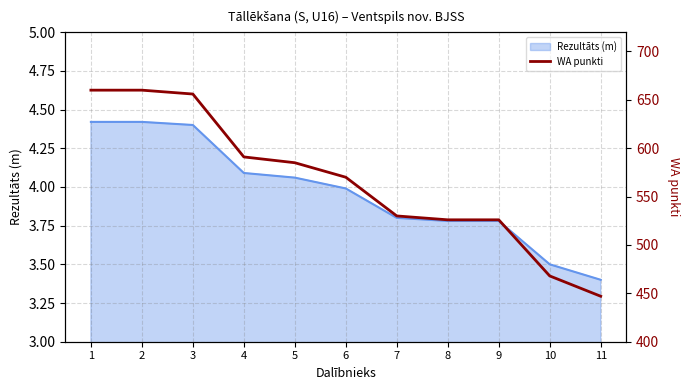

Rank the categories by value from lowest to highest.

11, 10, 8, 9, 7, 6, 5, 4, 3, 1, 2